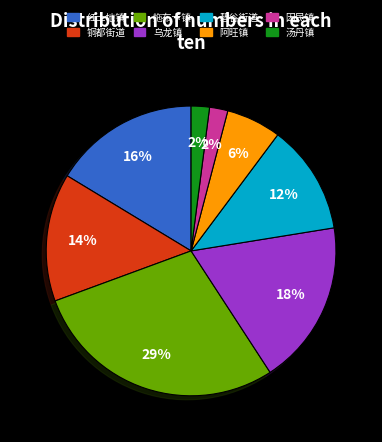

Approximately how many times larger is the value at 乌龙镇 compared to 汤丹镇?

9.0